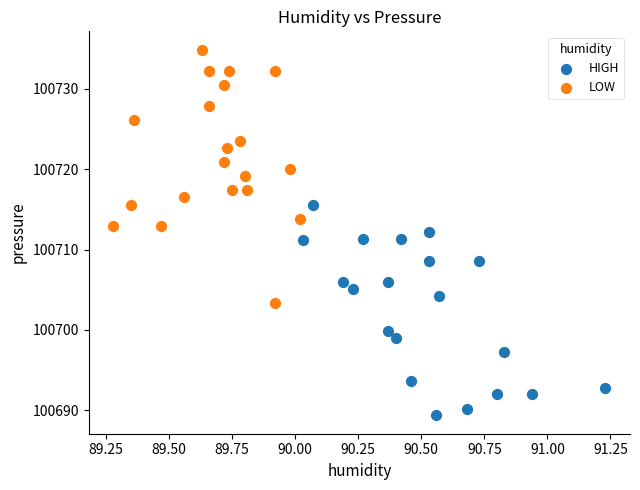

Which series contains the highest Y value?

LOW